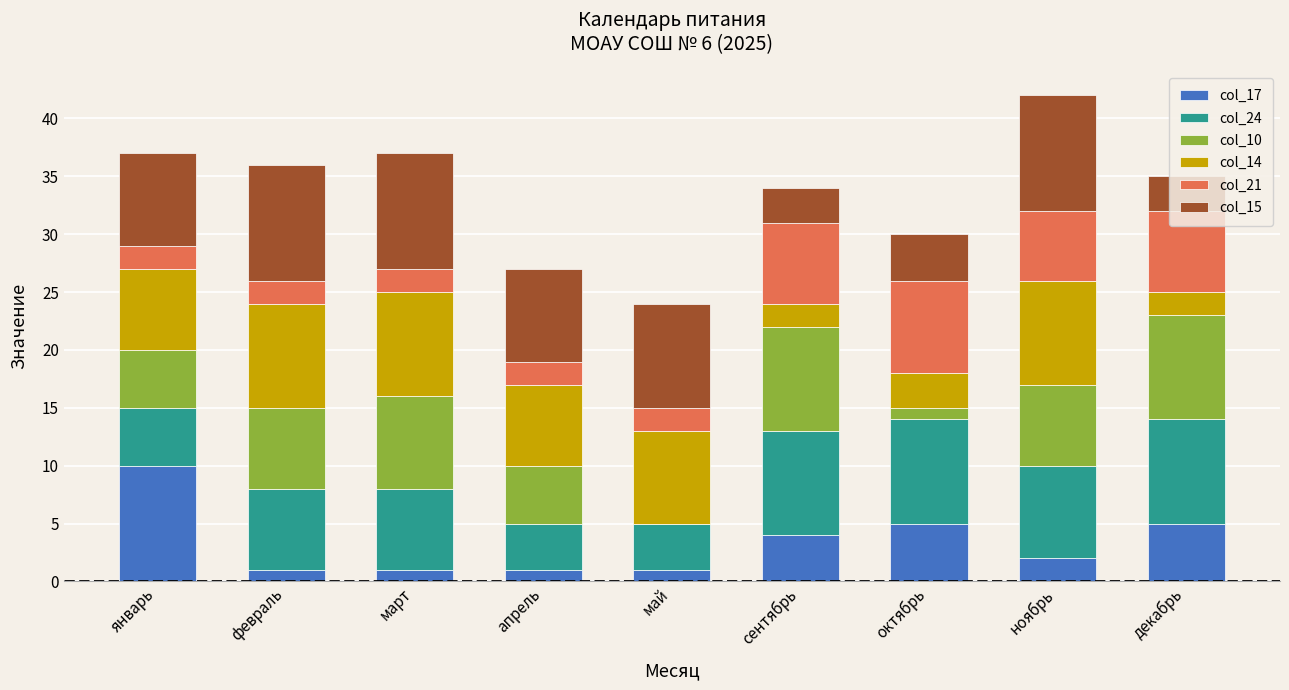

What is the maximum value for col_17?

10